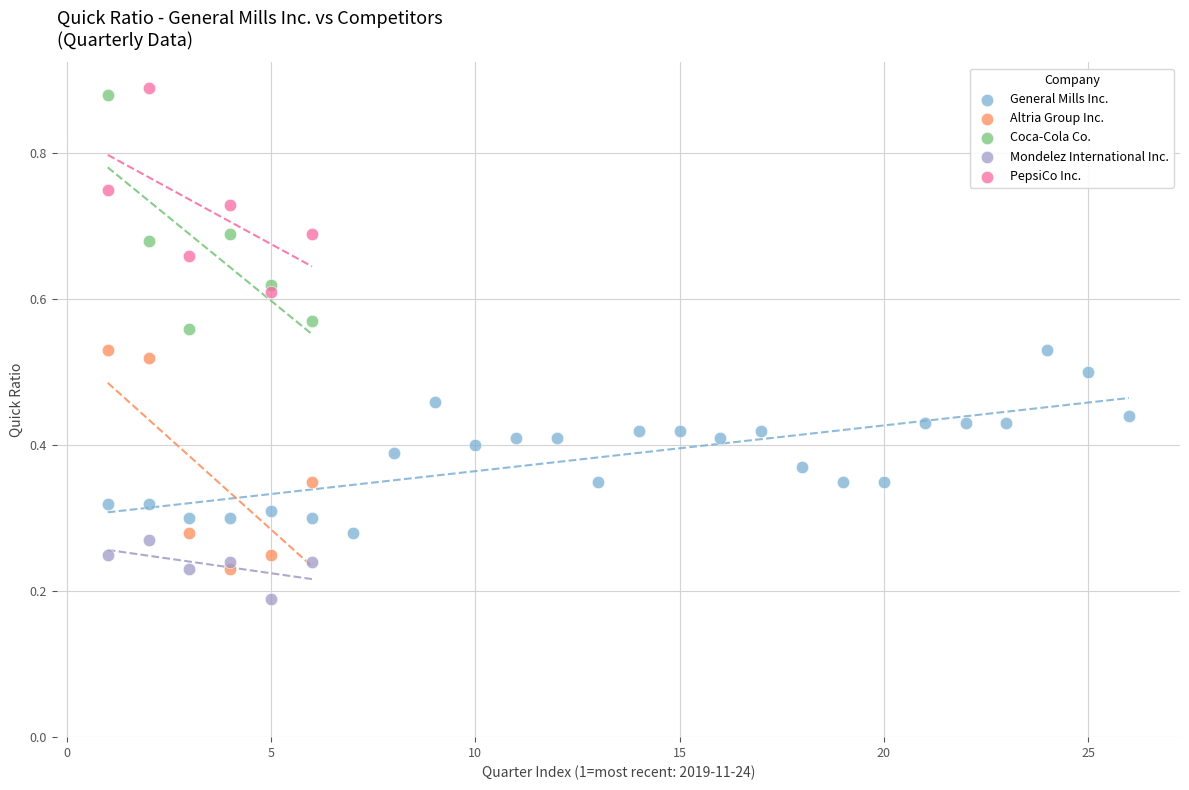

Which series has the largest Y range (max minus min)?

Coca-Cola Co.